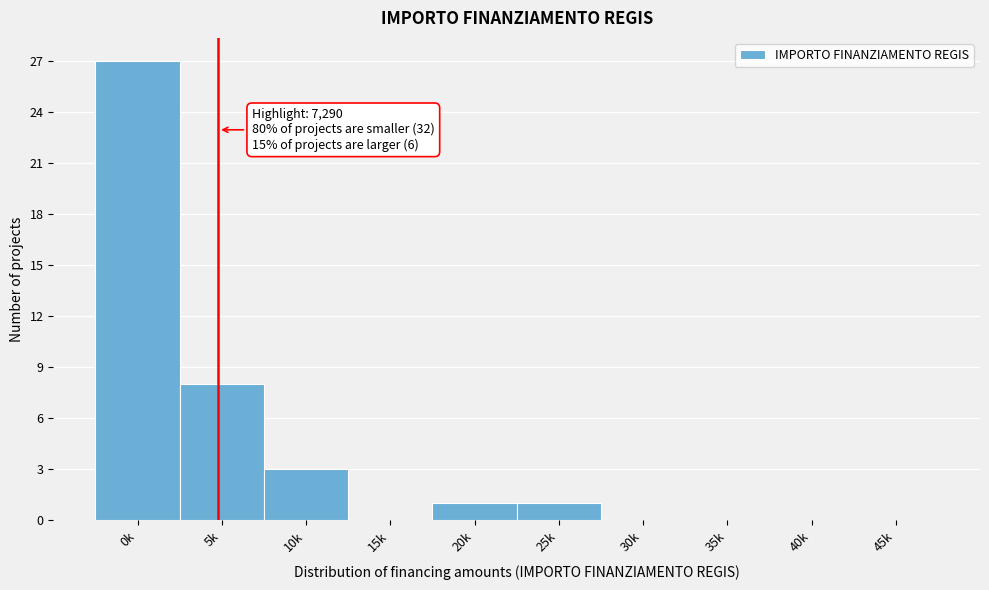

Reading left to right, extract all data points from this chart.

0k=27	5k=8	10k=3	15k=0	20k=1	25k=1	30k=0	35k=0	40k=0	45k=0